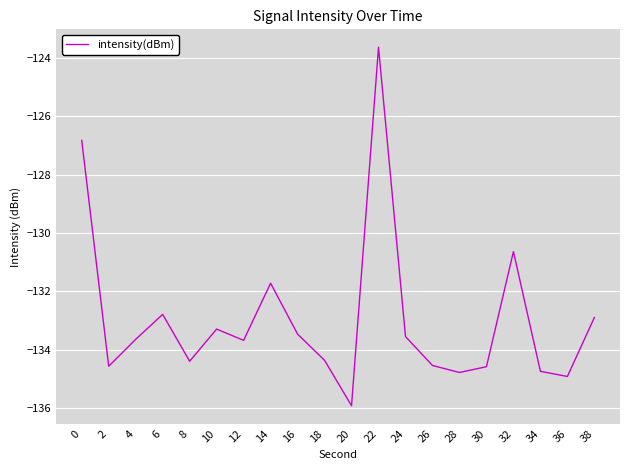

What is the change in value from 2 to 36?

-0.4